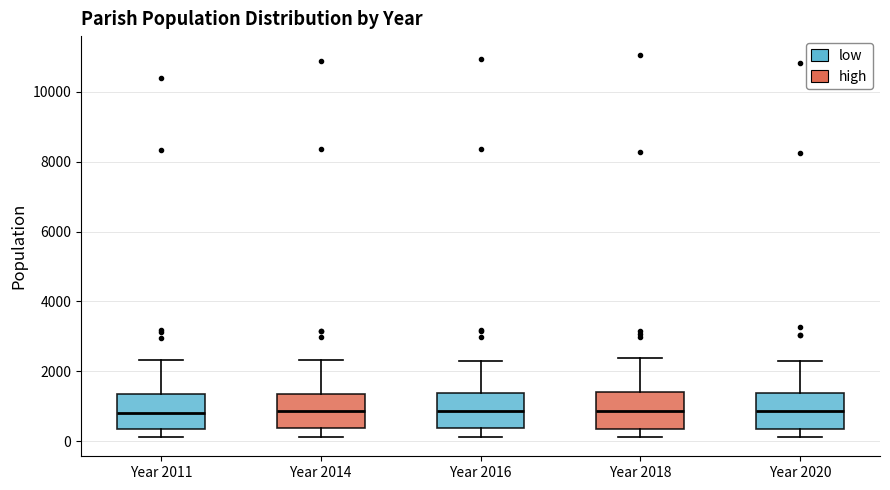

Reading left to right, transcribe this box plot: for each box, give where its median line is, the range the box spans, and where its two whiskers end, as read against the y-axis. The values are not printed on the chart, so give them approximately, as read against the axis.

Year 2011: median 800, box 400 to 1400, whiskers 200 to 2400
Year 2014: median 800, box 400 to 1400, whiskers 200 to 2400
Year 2016: median 800, box 400 to 1400, whiskers 200 to 2400
Year 2018: median 800, box 400 to 1400, whiskers 200 to 2400
Year 2020: median 800, box 400 to 1400, whiskers 200 to 2200